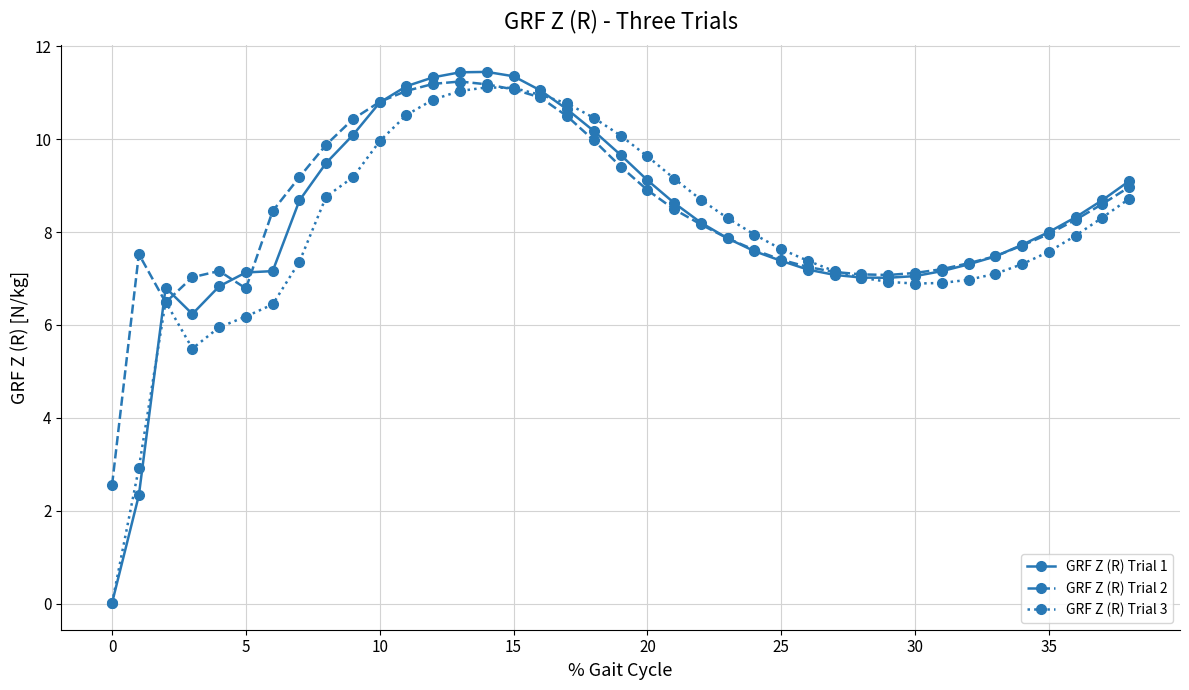

Which series has the largest range (max minus min)?

GRF Z (R) Trial 1